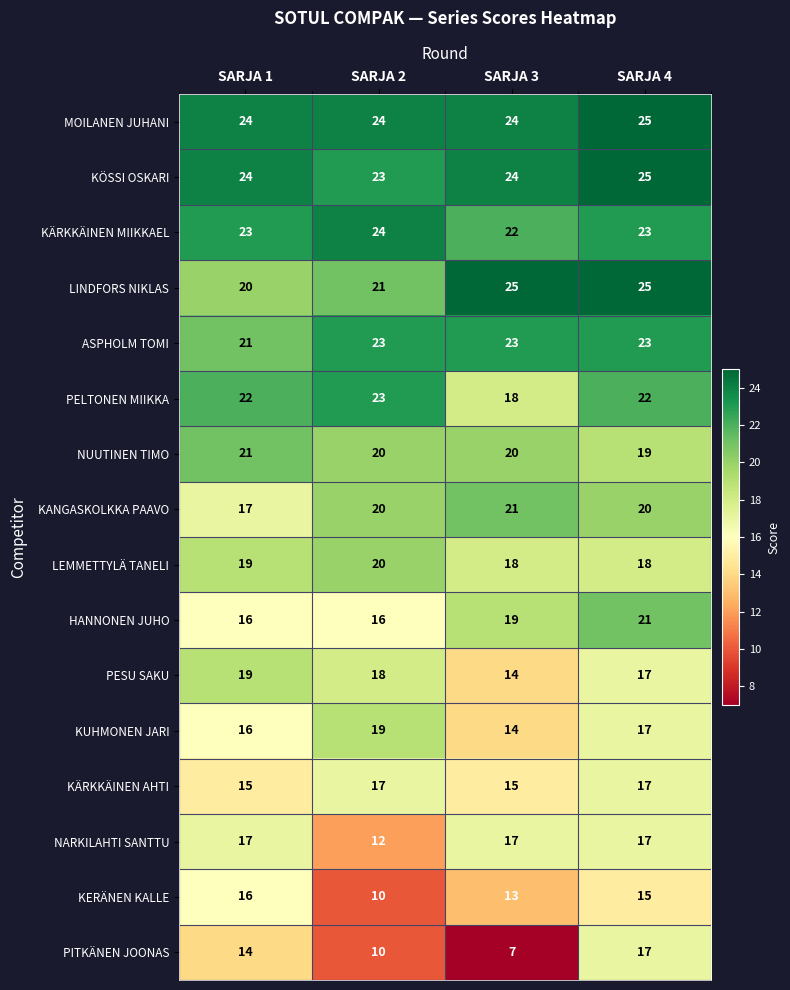

Count the PESU SAKU values in the range 17 to 19.

3